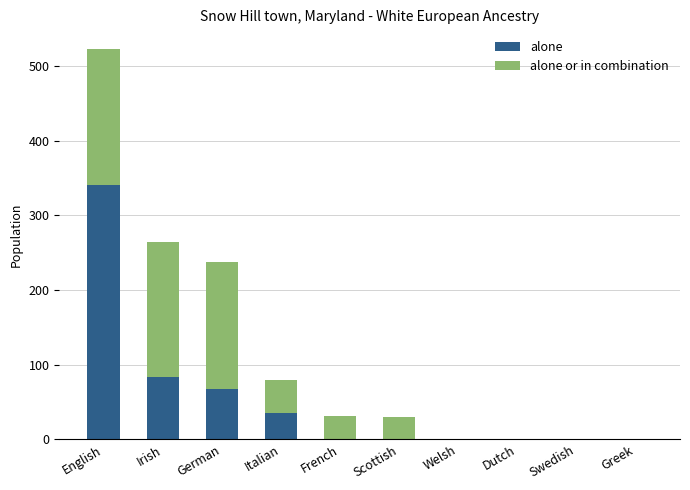

Does the chart contain stacked bars?

Yes